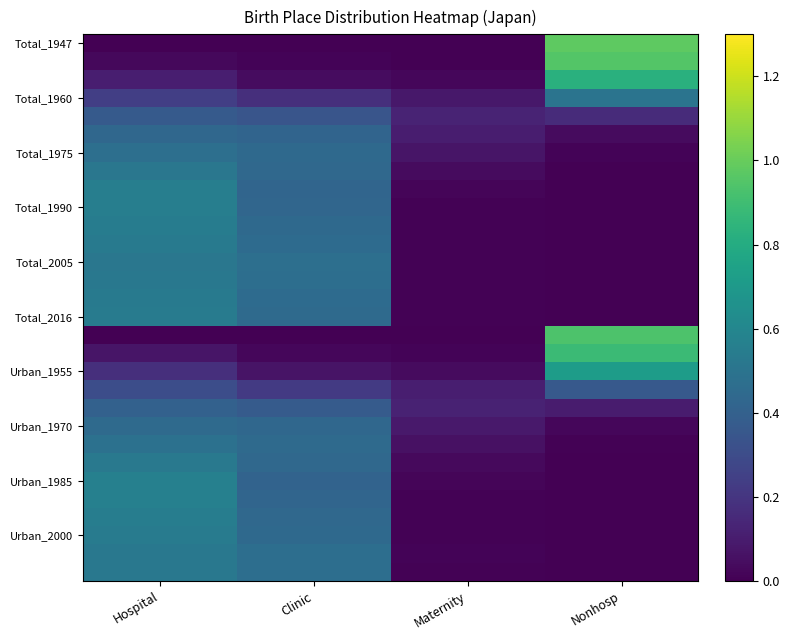

At which category does the chart reach its minimum across all series?

Hospital